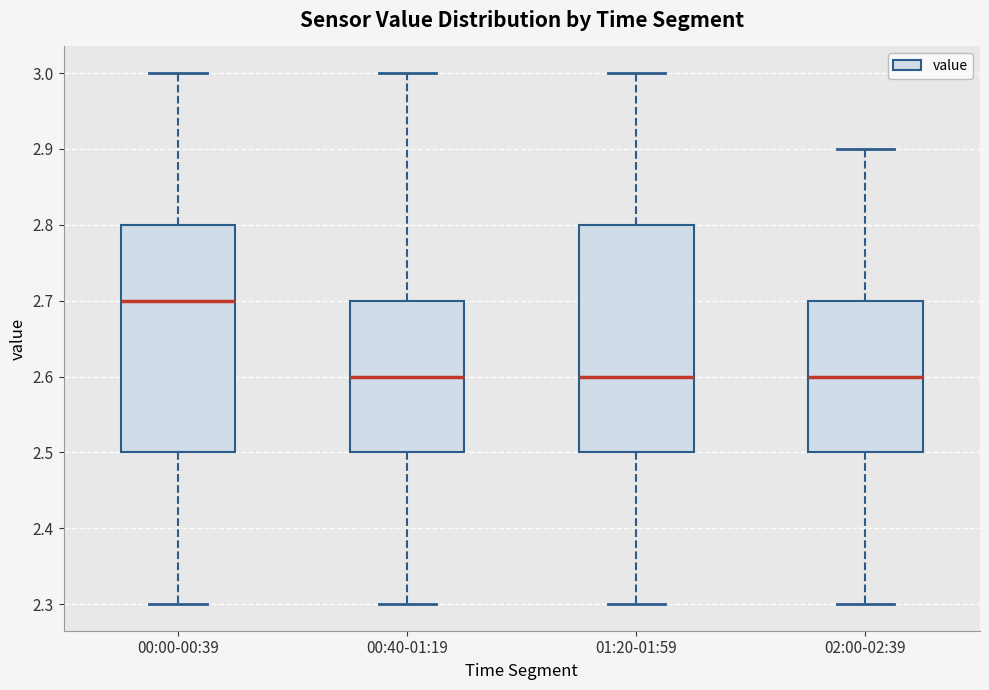

Where is the upper edge of the box for 00:40-01:19 on the y-axis? The values are not printed on the chart, so give them approximately, as read against the axis.

2.7